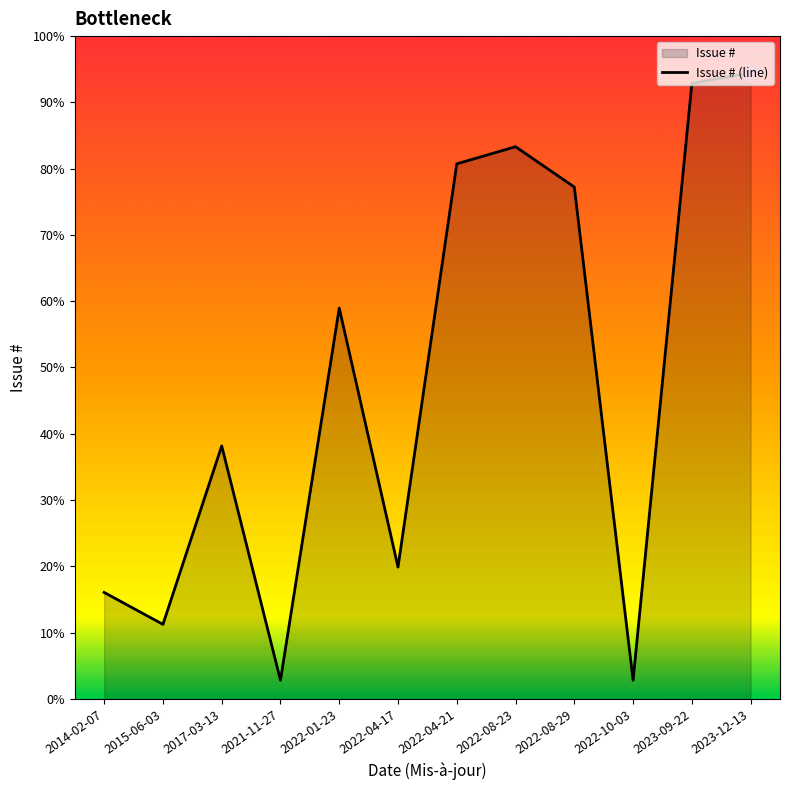

List the labels in order of value, smallest first.

2021-11-27, 2022-10-03, 2015-06-03, 2014-02-07, 2022-04-17, 2017-03-13, 2022-01-23, 2022-08-29, 2022-04-21, 2022-08-23, 2023-09-22, 2023-12-13